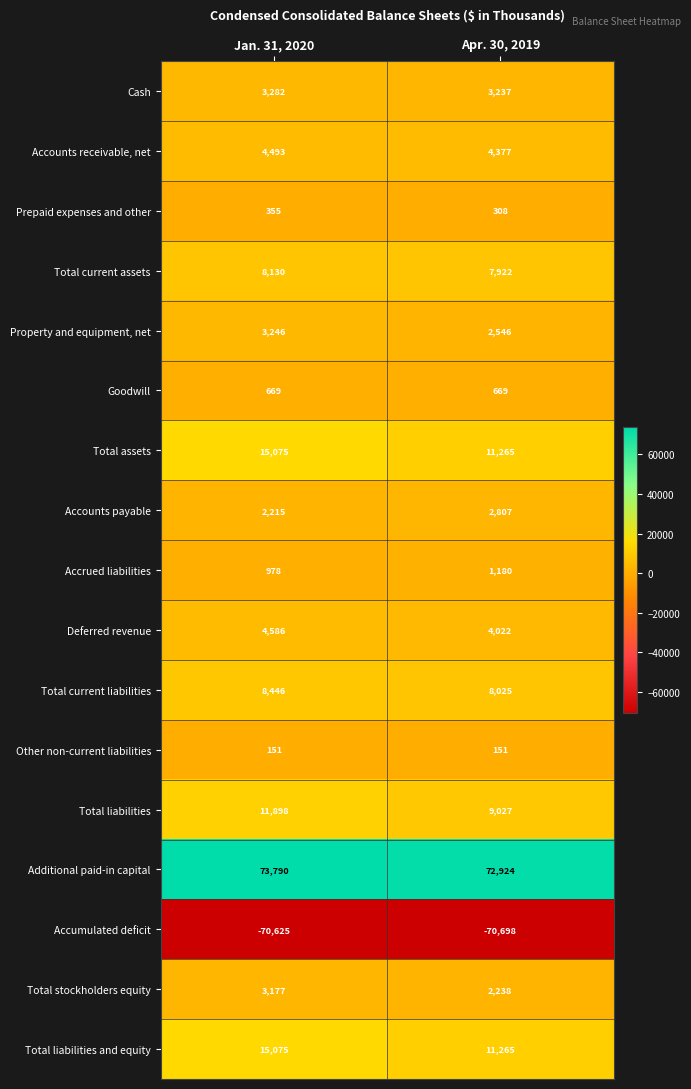

Is it true that Goodwill equals 669 at Apr. 30, 2019?

True